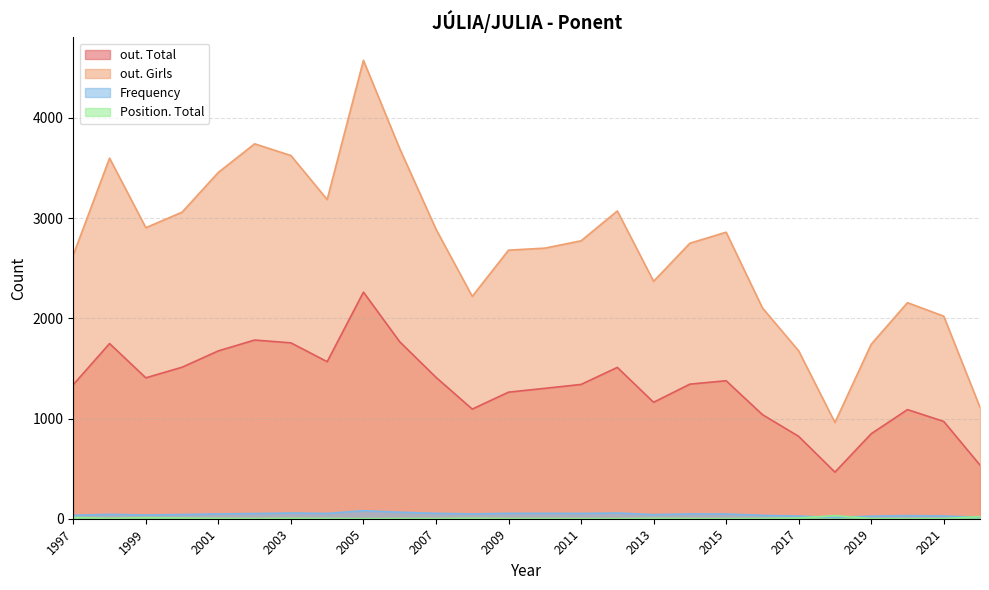

In out. Total, how many points are higher than both neighbors (excluding endpoints)?

6